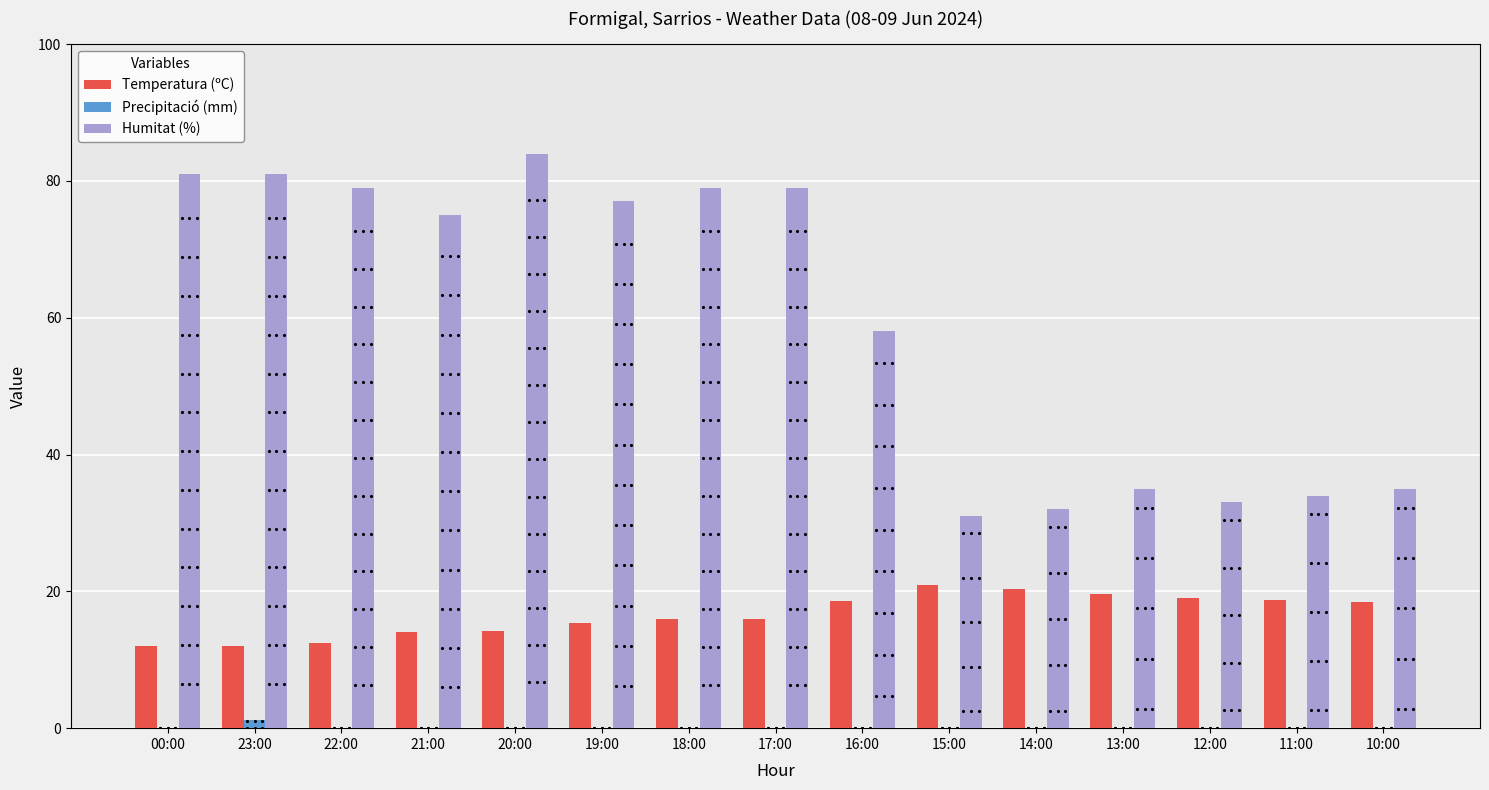

What is the sum of all Precipitació (mm) values?

1.2